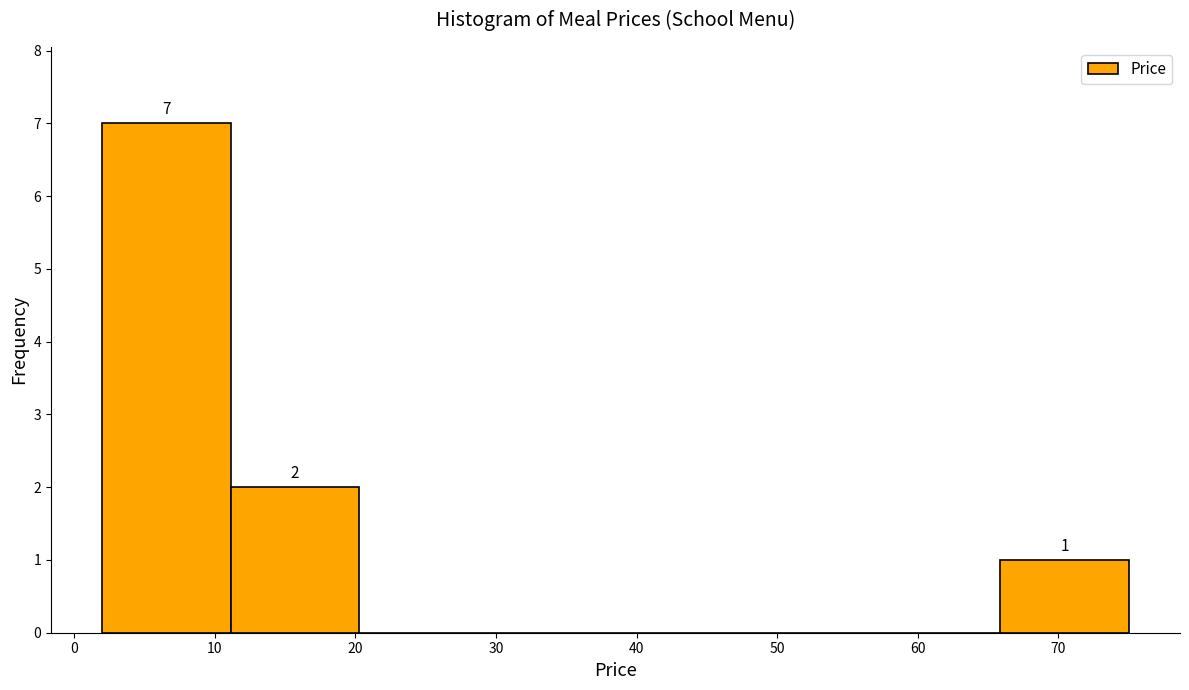

Over which range of the x-axis is the bar tallest?

2 to 11